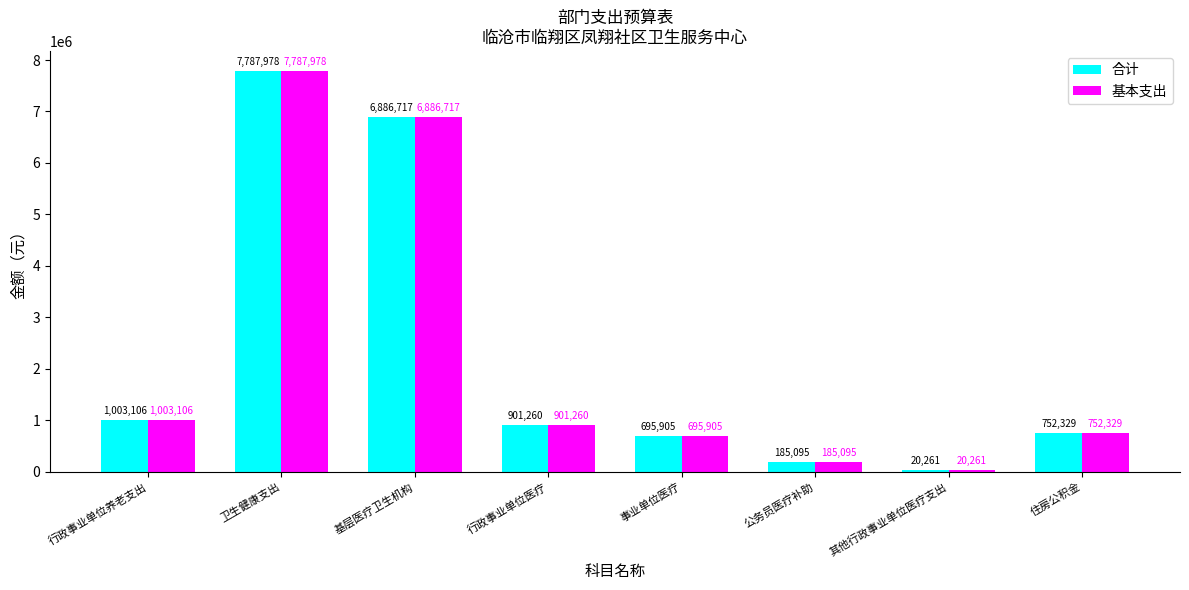

Is it true that 基本支出 equals 2361098.3 at 基层医疗卫生机构?

False